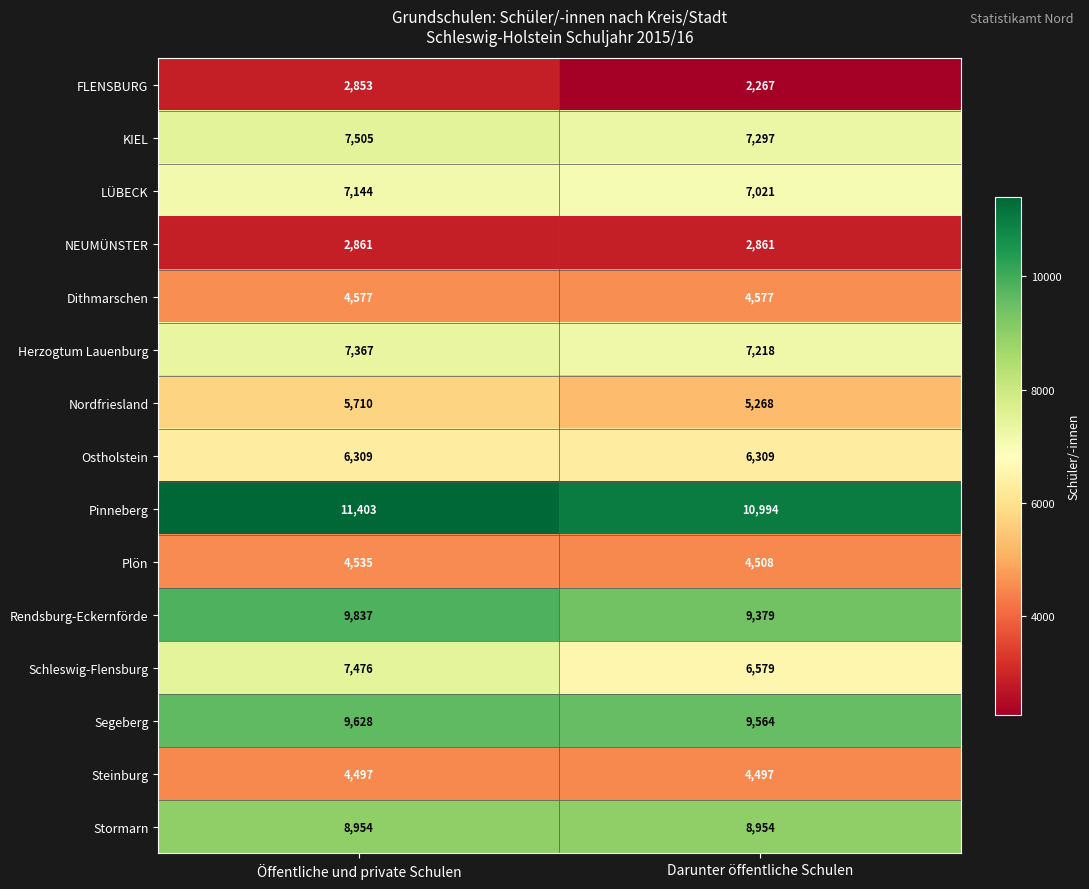

What is the maximum value shown in the chart?

11403